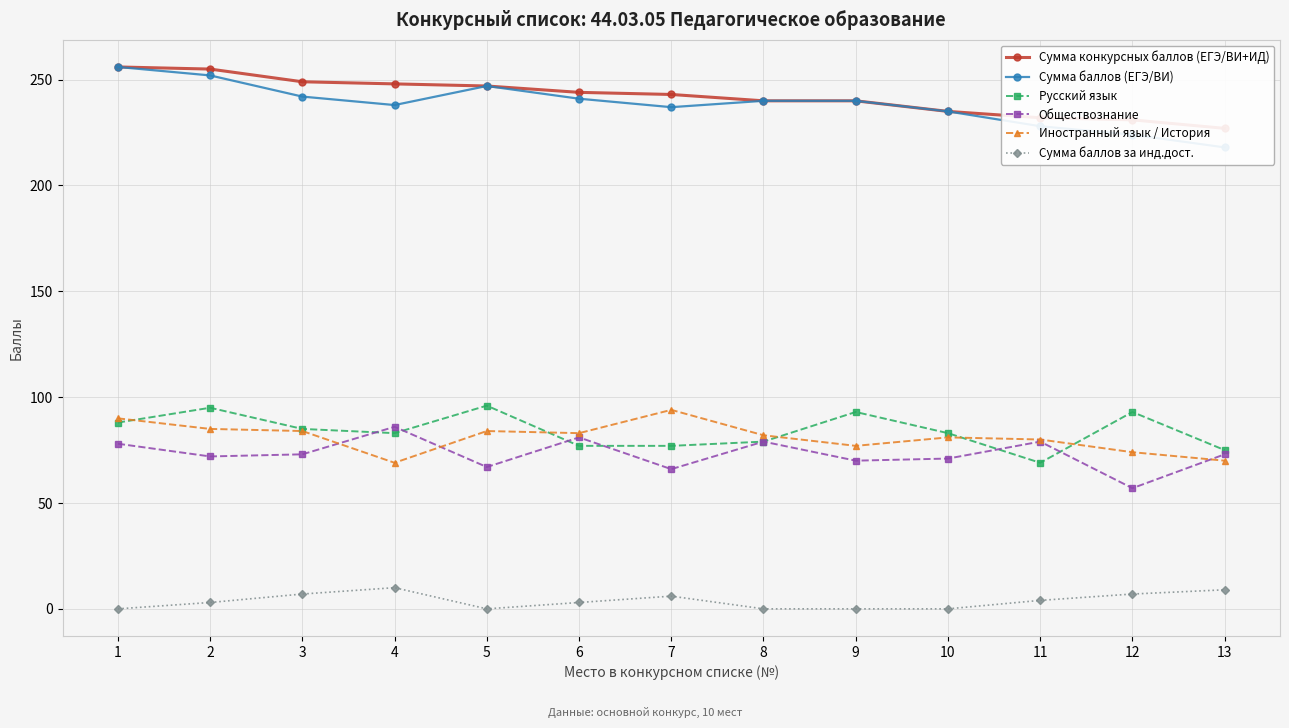

Reading right to left, what are all the values shown in this chart?

Сумма конкурсных баллов (ЕГЭ/ВИ+ИД): 13=227	12=231	11=232	10=235	9=240	8=240	7=243	6=244	5=247	4=248	3=249	2=255	1=256
Сумма баллов (ЕГЭ/ВИ): 13=218	12=224	11=228	10=235	9=240	8=240	7=237	6=241	5=247	4=238	3=242	2=252	1=256
Русский язык: 13=75	12=93	11=69	10=83	9=93	8=79	7=77	6=77	5=96	4=83	3=85	2=95	1=88
Обществознание: 13=73	12=57	11=79	10=71	9=70	8=79	7=66	6=81	5=67	4=86	3=73	2=72	1=78
Иностранный язык / История: 13=70	12=74	11=80	10=81	9=77	8=82	7=94	6=83	5=84	4=69	3=84	2=85	1=90
Сумма баллов за инд.дост.: 13=9	12=7	11=4	10=0	9=0	8=0	7=6	6=3	5=0	4=10	3=7	2=3	1=0